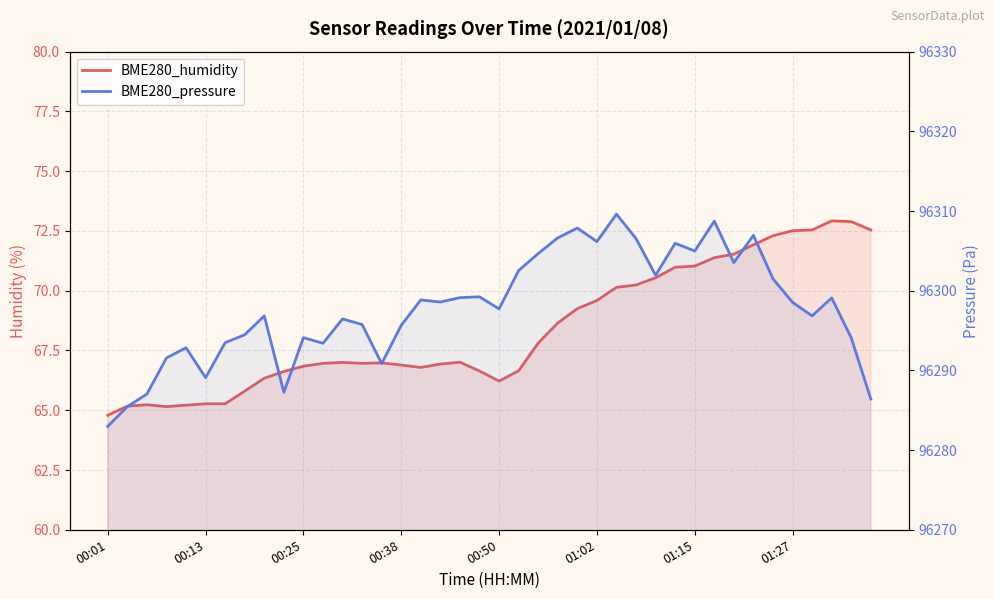

Rank the categories by BME280_pressure value from highest to lowest.

26, 31, 24, 33, 23, 27, 25, 29, 30, 22, 32, 21, 28, 34, 19, 18, 37, 16, 17, 35, 20, 8, 36, 12, 13, 15, 01:27, 10, 38, 01:15, 11, 00:50, 00:38, 14, 01:02, 9, 00:25, 39, 00:13, 00:01